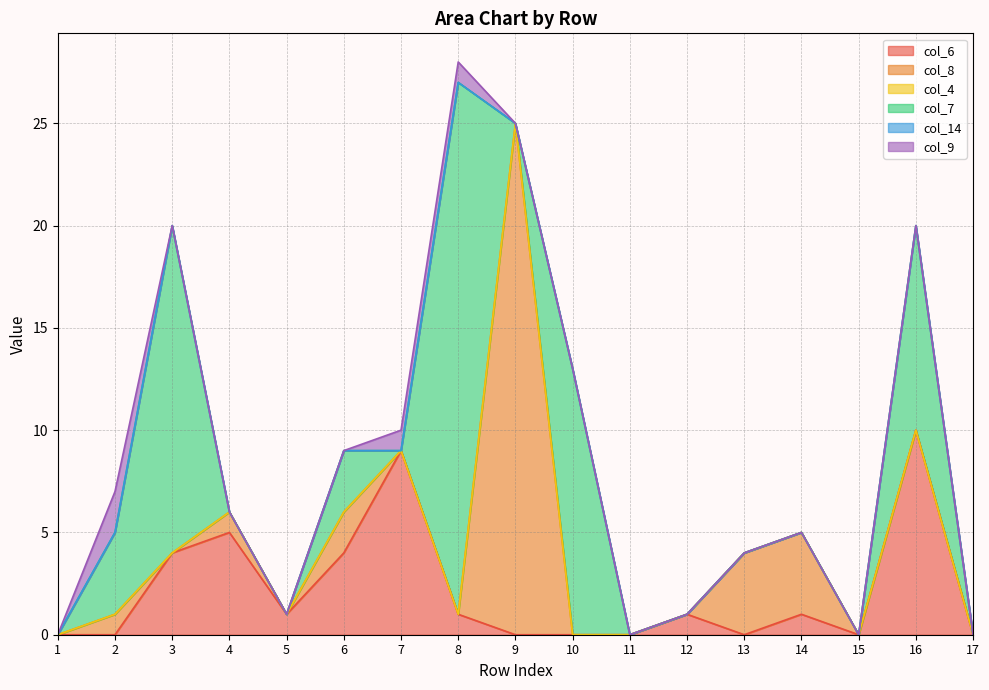

Reading left to right, list all the values displayed in this chart.

col_6: 0	0	4	5	1	4	9	1	0	0	0	1	0	1	0	10	0
col_8: 0	1	0	1	0	2	0	0	25	0	0	0	4	4	0	0	0
col_4: 0	0	0	0	0	0	0	0	0	0	0	0	0	0	0	0	0
col_7: 0	4	16	0	0	3	0	26	0	13	0	0	0	0	0	10	0
col_14: 0	0	0	0	0	0	0	0	0	0	0	0	0	0	0	0	0
col_9: 0	2	0	0	0	0	1	1	0	0	0	0	0	0	0	0	0